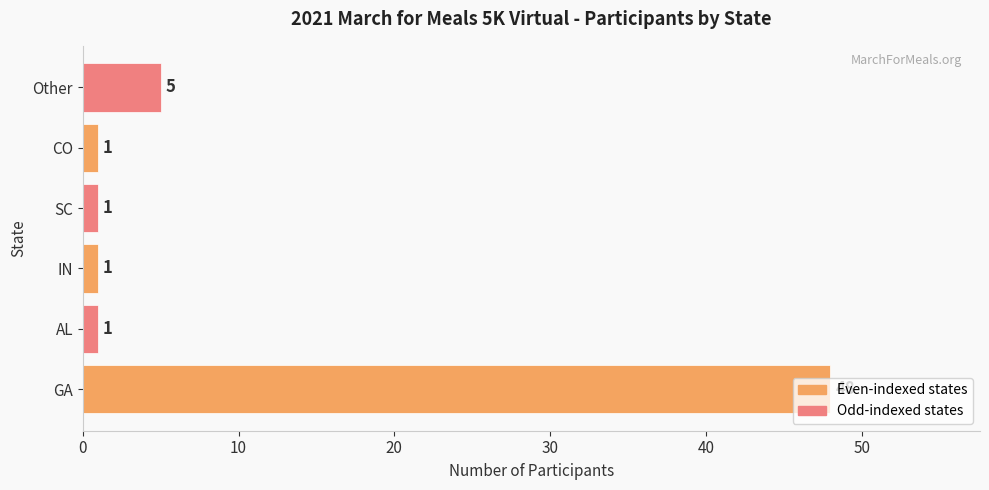

True or false: the data shows 1 at IN.

True